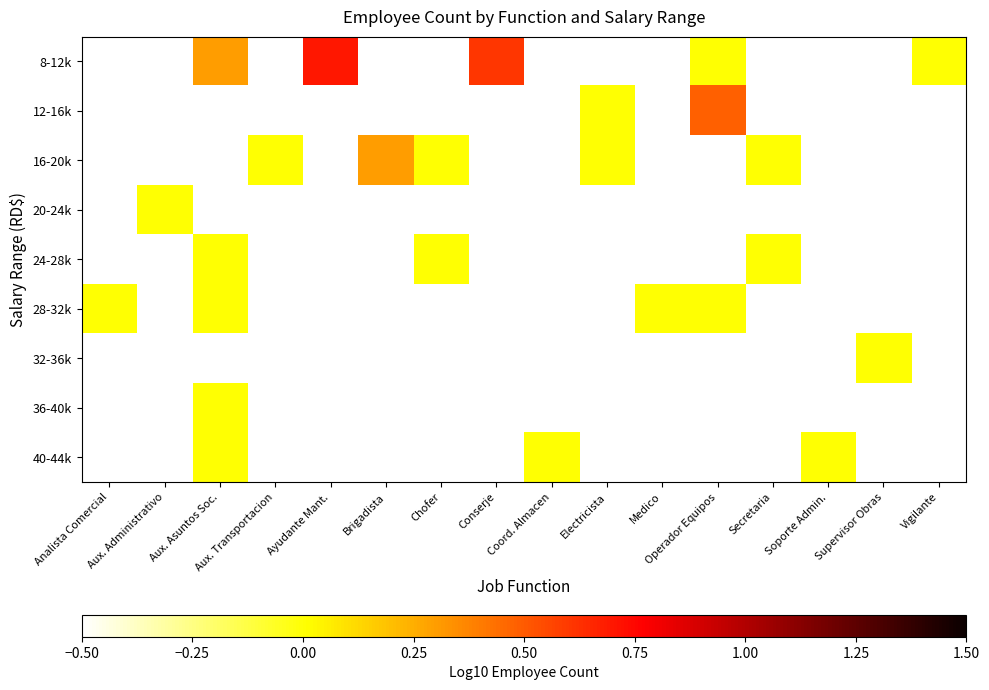

Is the value of 32-36k at Aux. Administrativo greater than the value of 8-12k at Ayudante Mant.?

No